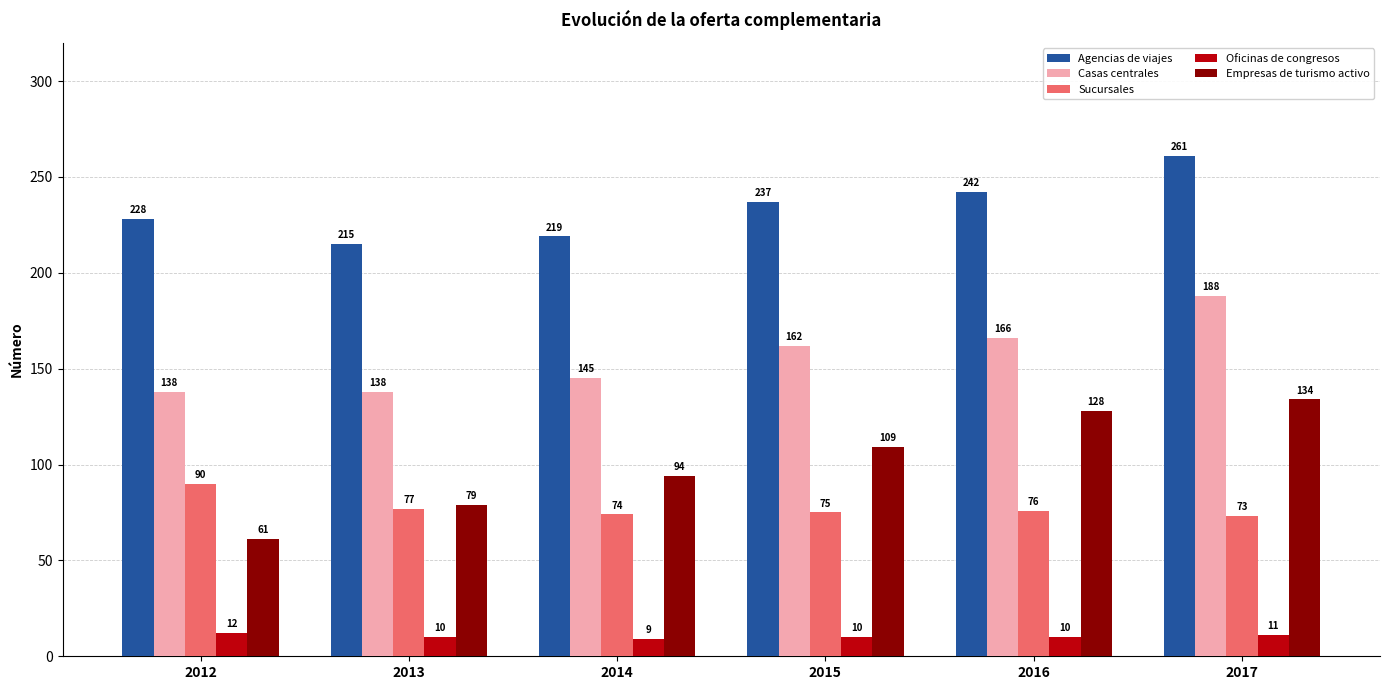

The value of Sucursales at 2017 is 25. True or false?

False